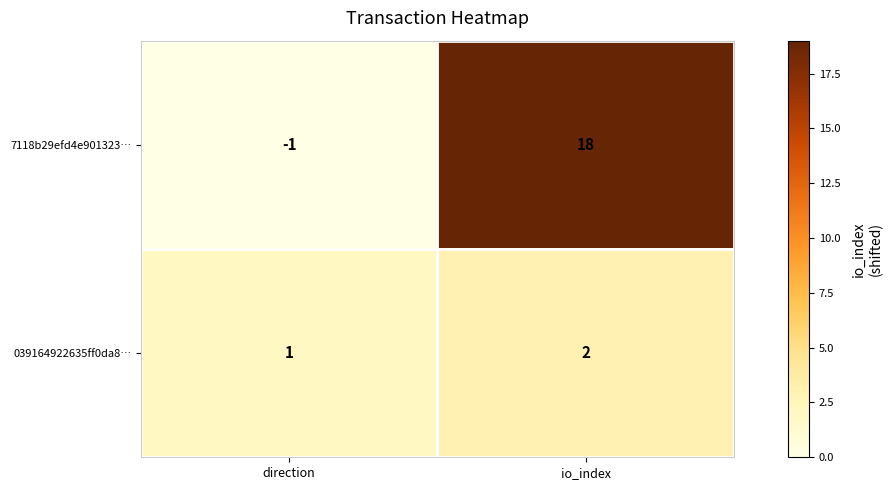

At which label is 039164922635ff0da8… closest to 1?

direction